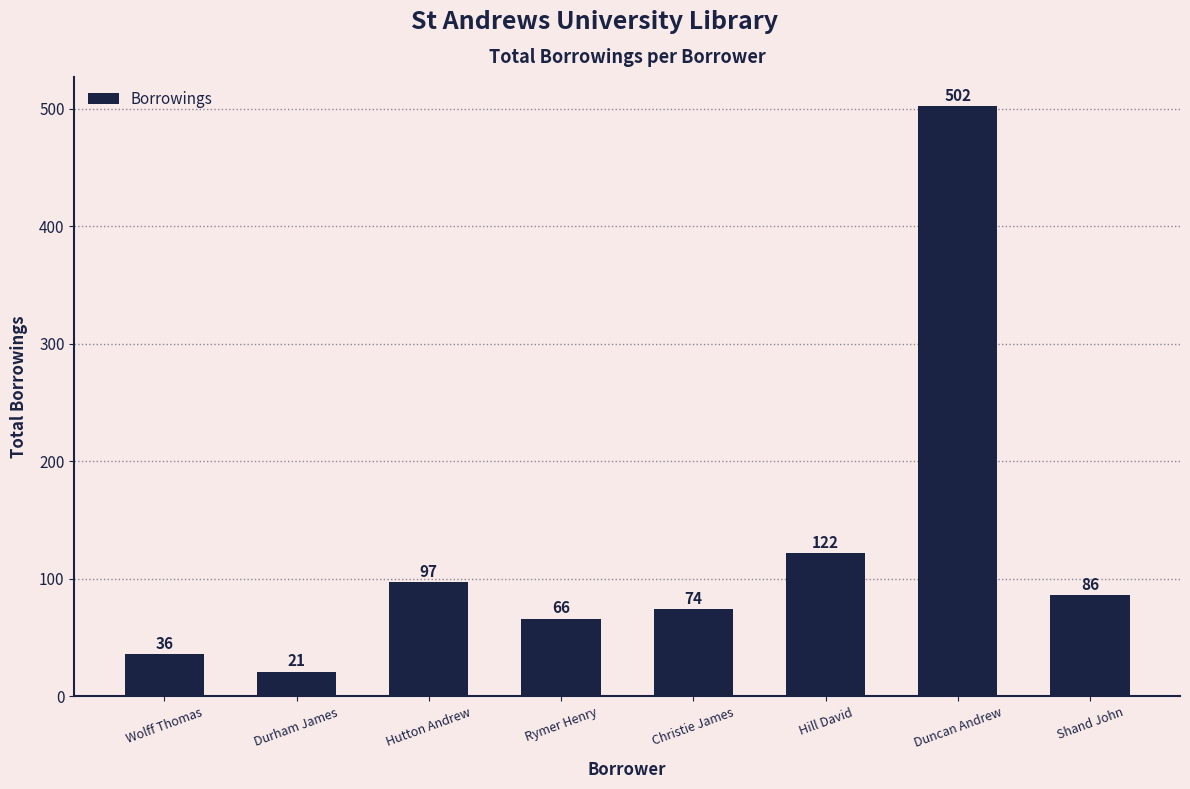

List the labels in order of value, largest first.

Duncan Andrew, Hill David, Hutton Andrew, Shand John, Christie James, Rymer Henry, Wolff Thomas, Durham James